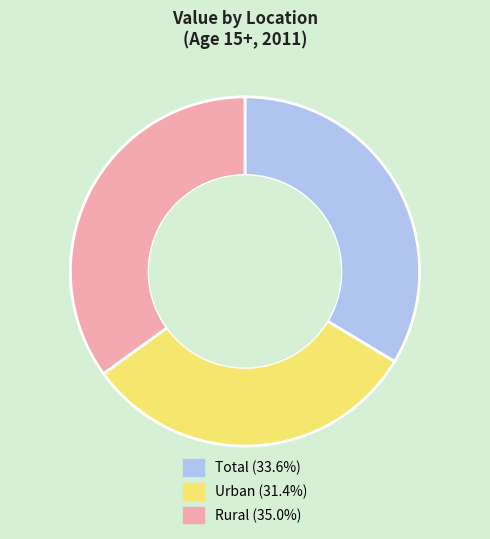

Combined, do Urban and Rural account for over 50%?

Yes